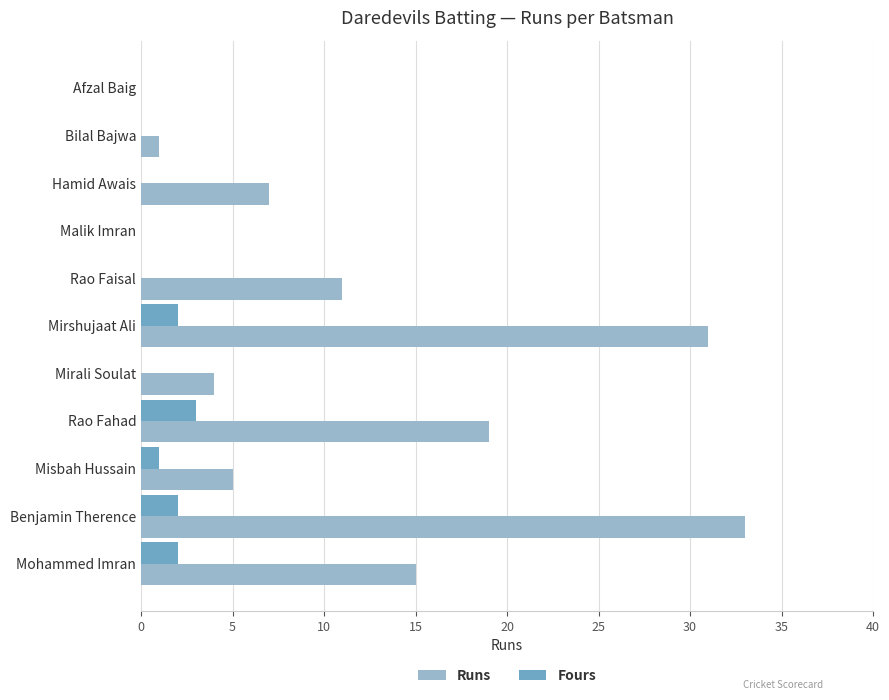

What is the greatest value displayed?

33